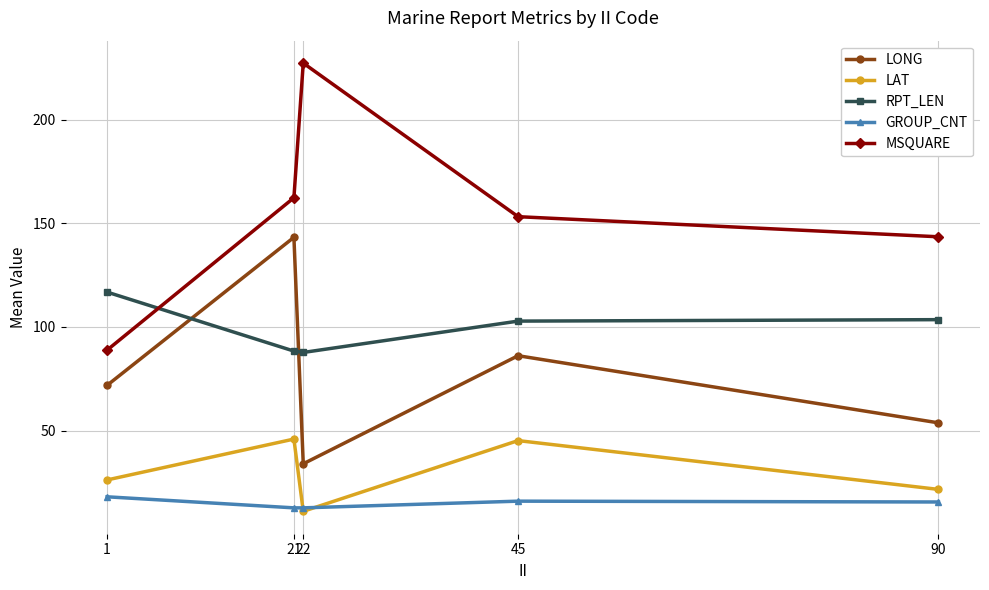

How many data points does each series have?

5